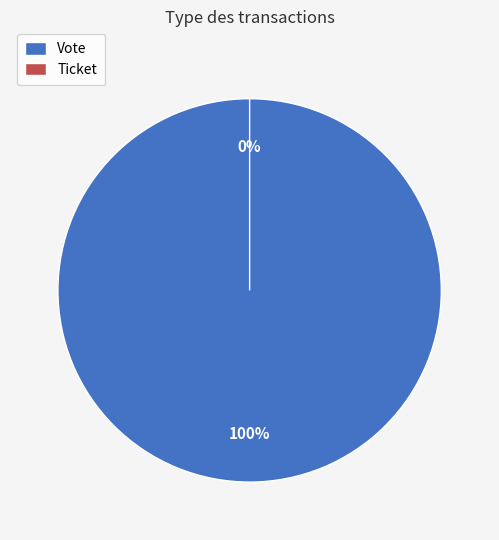

Combined, what portion of the pie is Vote and Ticket?

100.0%